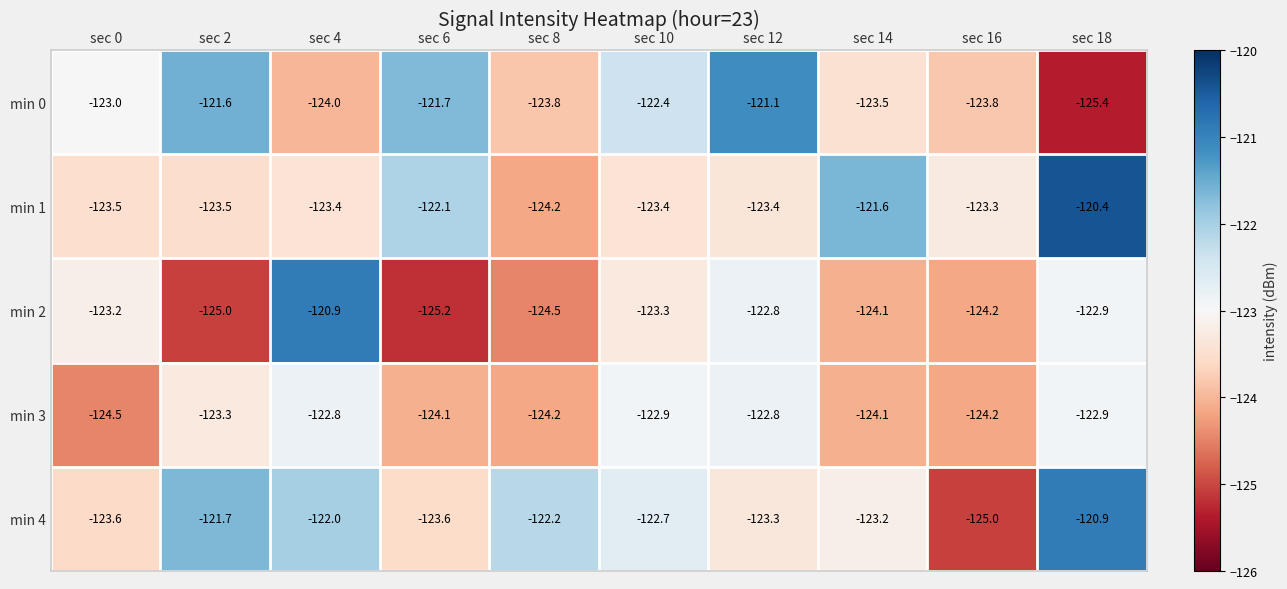

Between sec 8 and sec 18, which series saw the biggest shift?

min 1